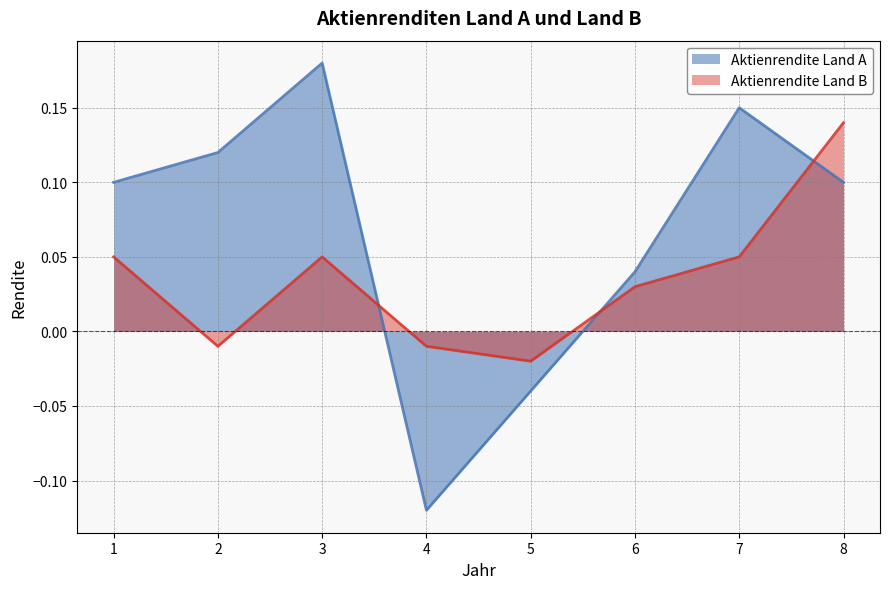

How many series are shown in this chart?

2